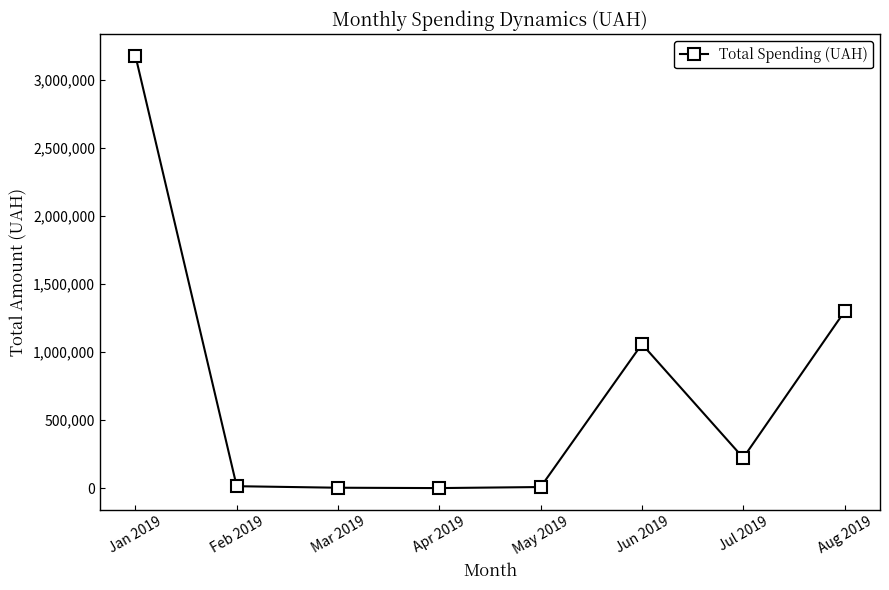

The value at Apr 2019 is 313.5. True or false?

True